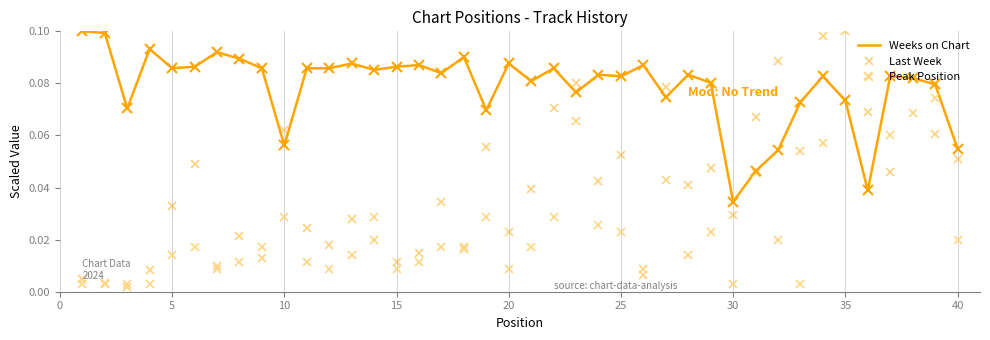

Rank the series by their average value, from lowest to highest.

Peak Position, Last Week, Weeks on Chart